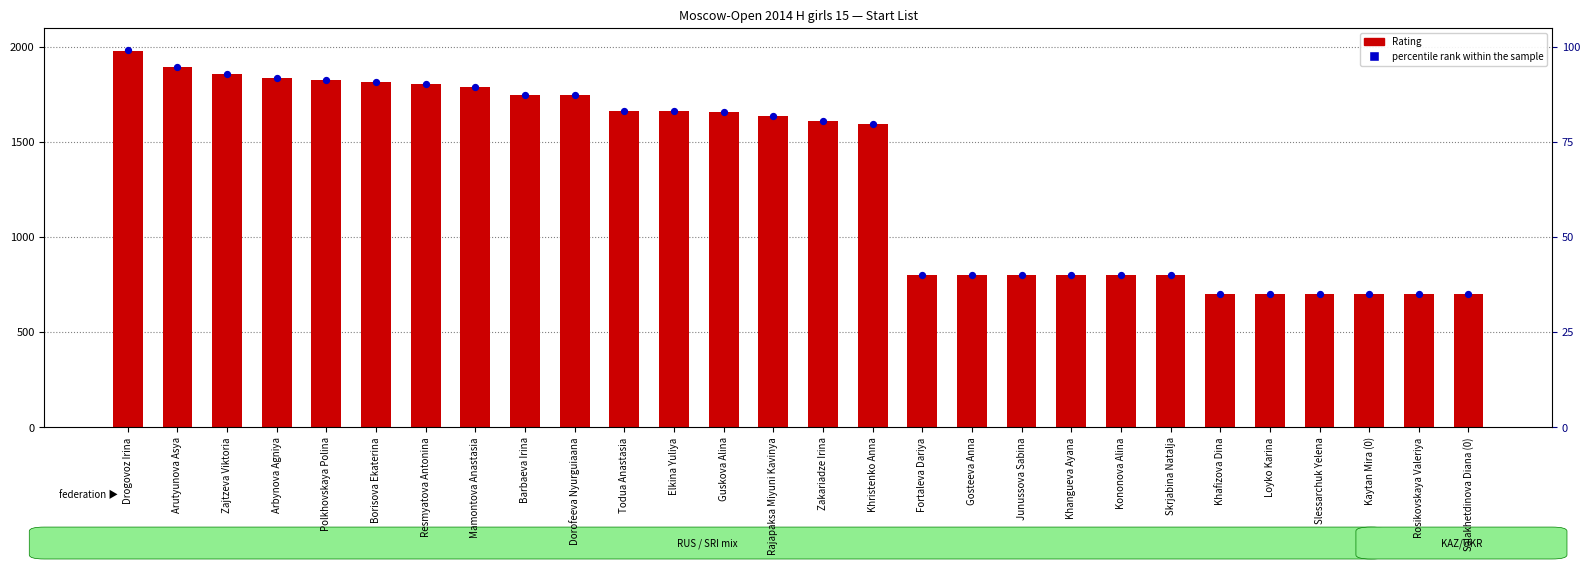

Is the value of percentile rank within the sample at Skrjabina Natalja greater than the value of Rating at Polkhovskaya Polina?

No